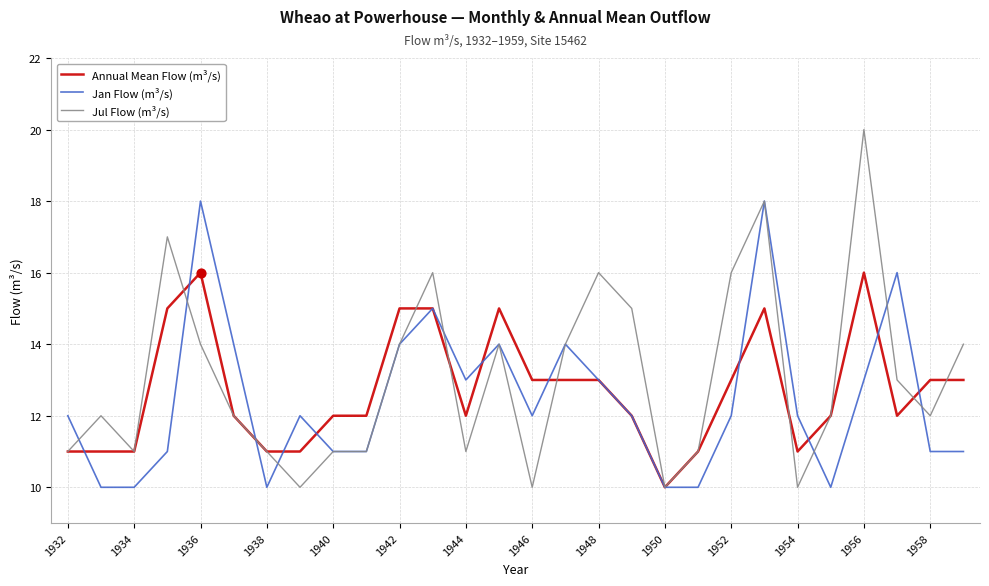

What are all the series names shown in the legend?

Annual Mean Flow (m³/s), Jan Flow (m³/s), Jul Flow (m³/s)